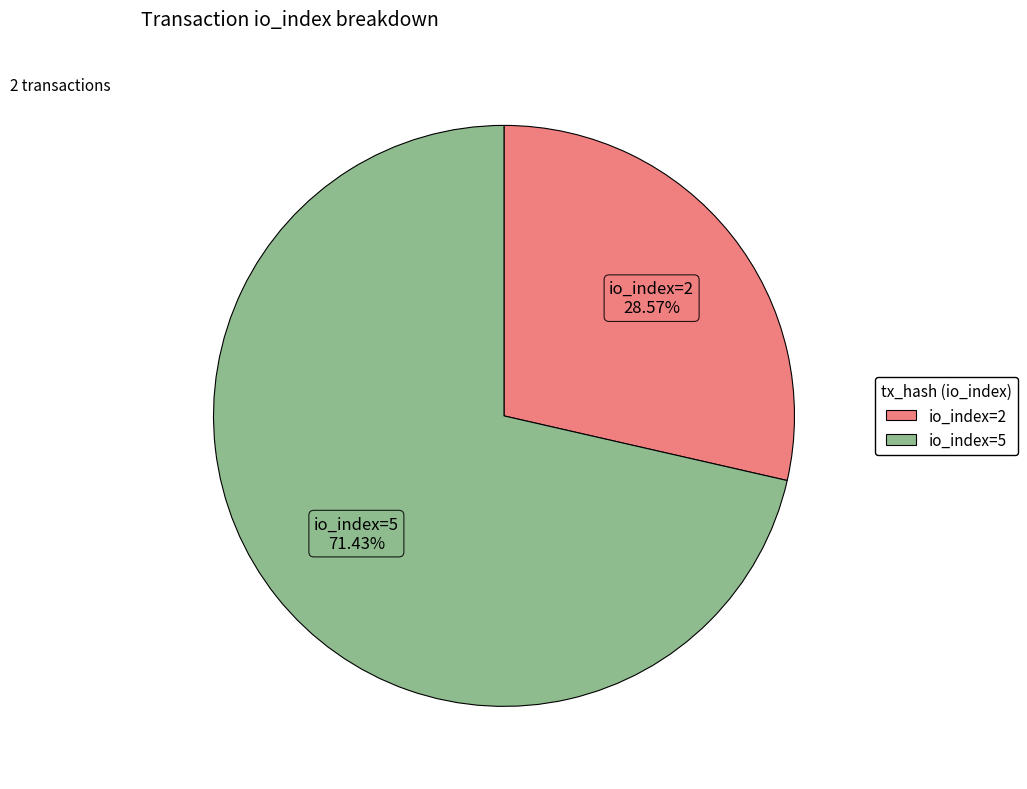

To the nearest percent, what is the difference between the largest and smallest slice percentages?

43%